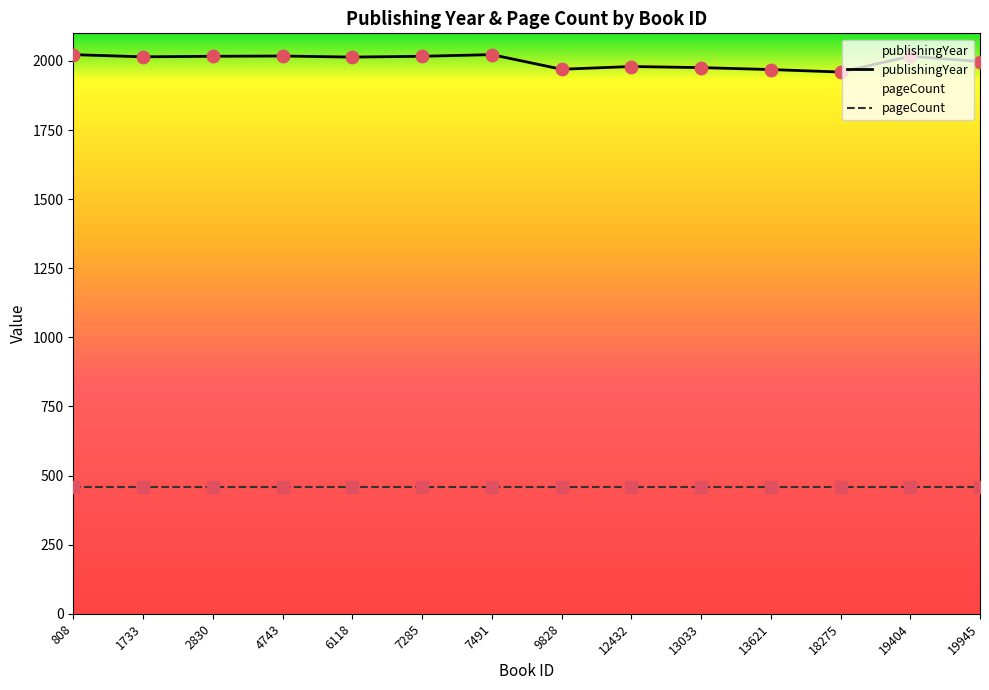

Which has a higher value, 7491 or 13033?

7491